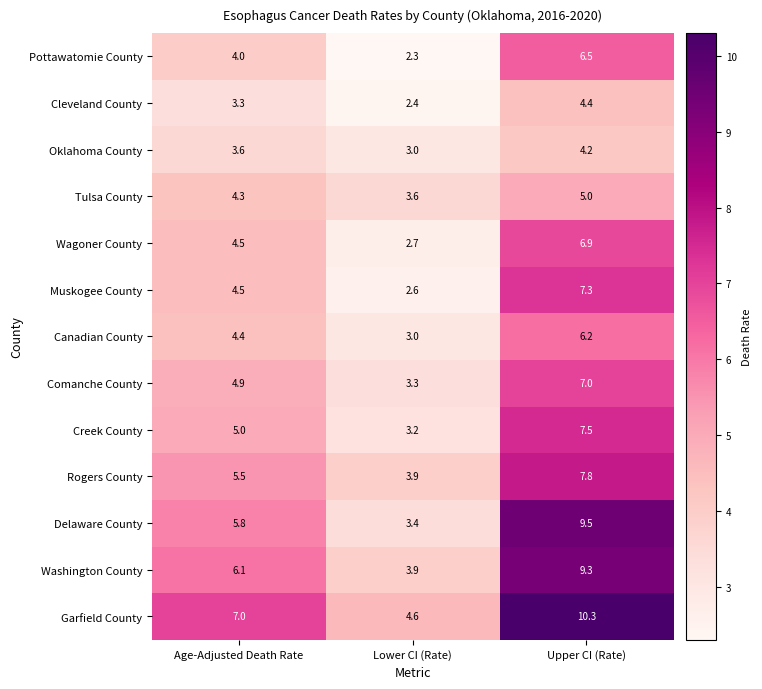

Is it true that Tulsa County equals 1.2 at Age-Adjusted Death Rate?

False